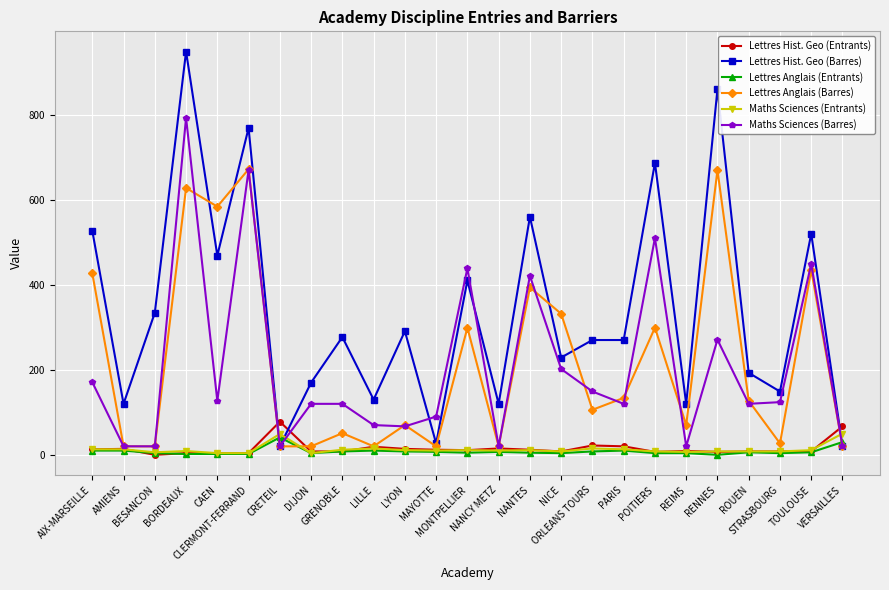

In Maths Sciences (Barres), how many points are lower than both neighbors (excluding endpoints)?

8